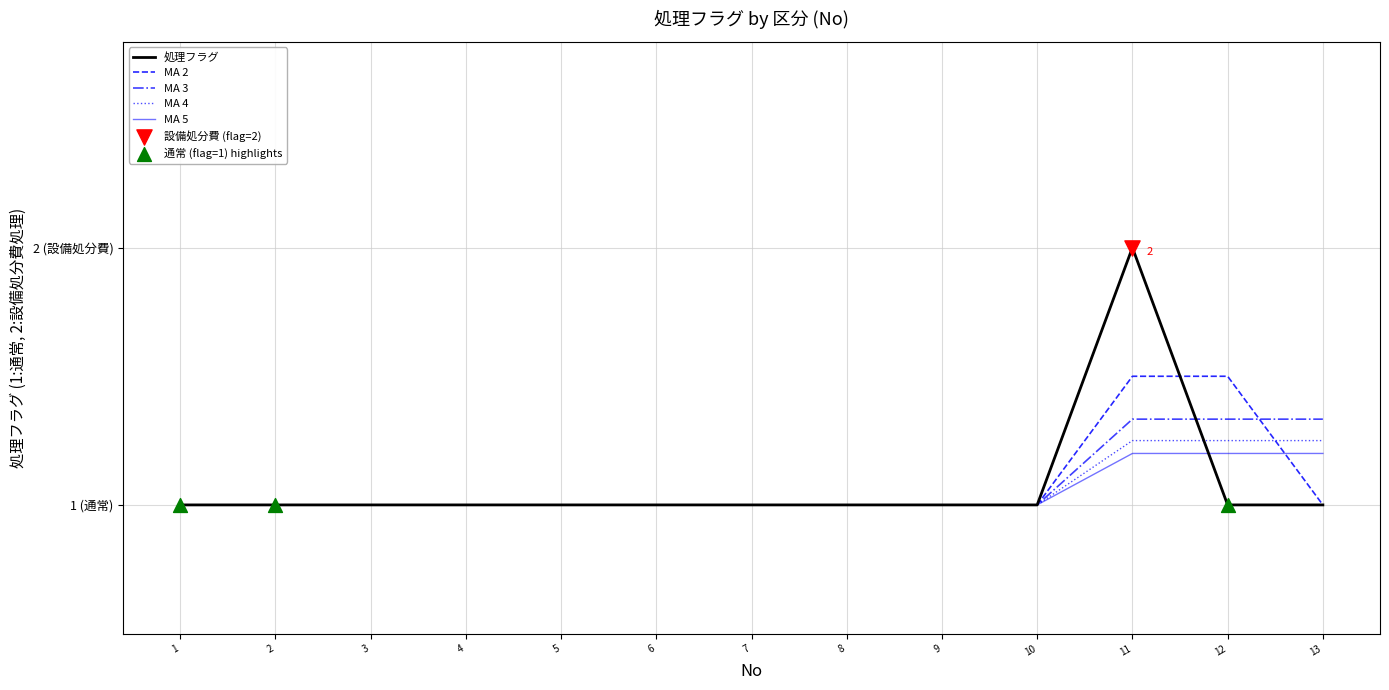

Between 1 and 11, which is larger?

11